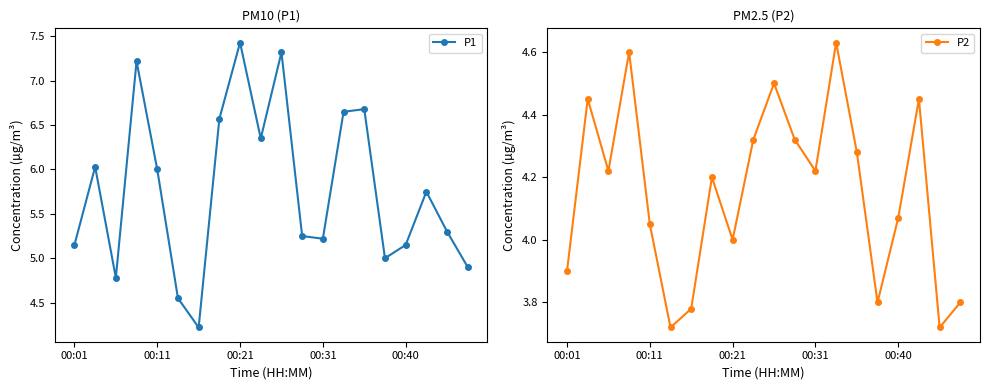

The value of P1 at 00:21 is 9.9. True or false?

False